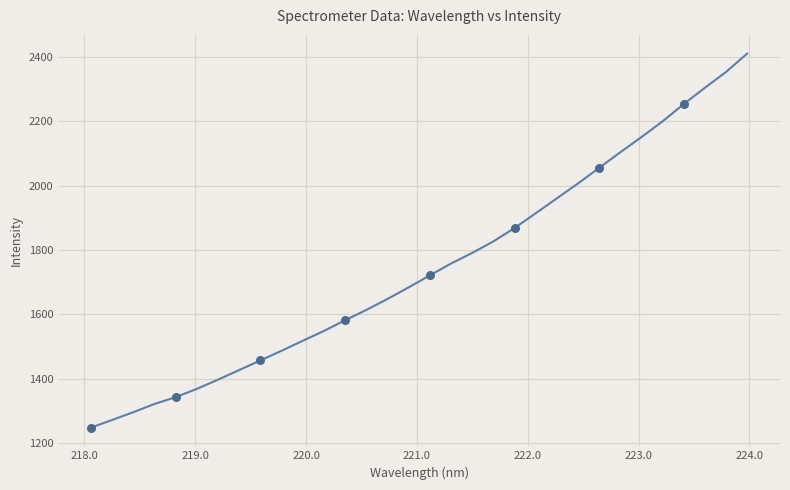

What is the maximum value shown in the chart?

2409.3